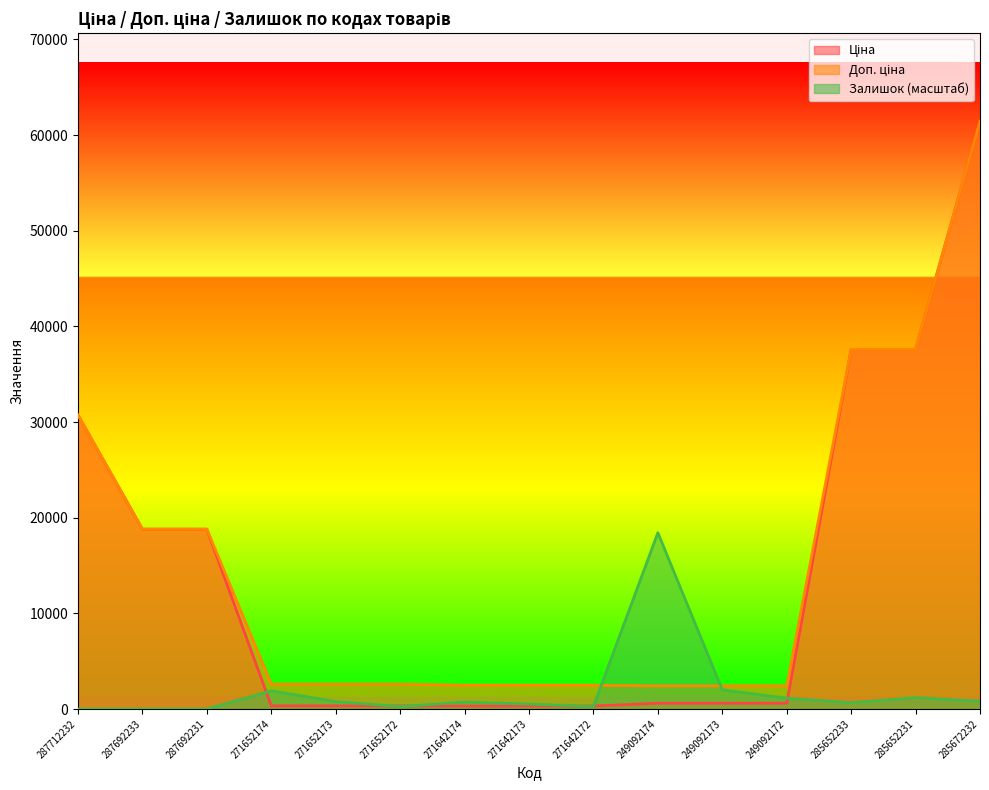

What is the total value across all series at 287692231?

37593.6